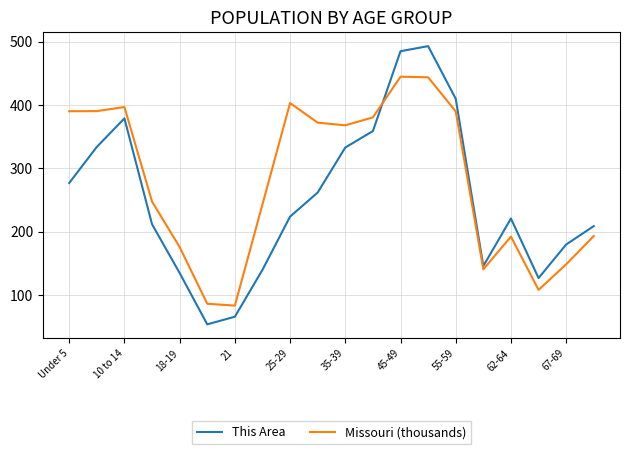

What is the sum of all Missouri (thousands) values?

5601.1